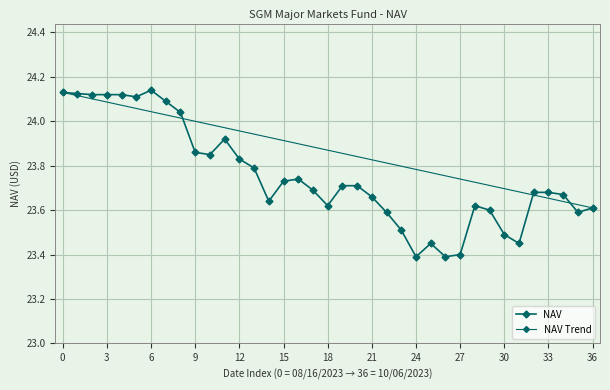

What is the change in value from 12 to 15?

-0.1